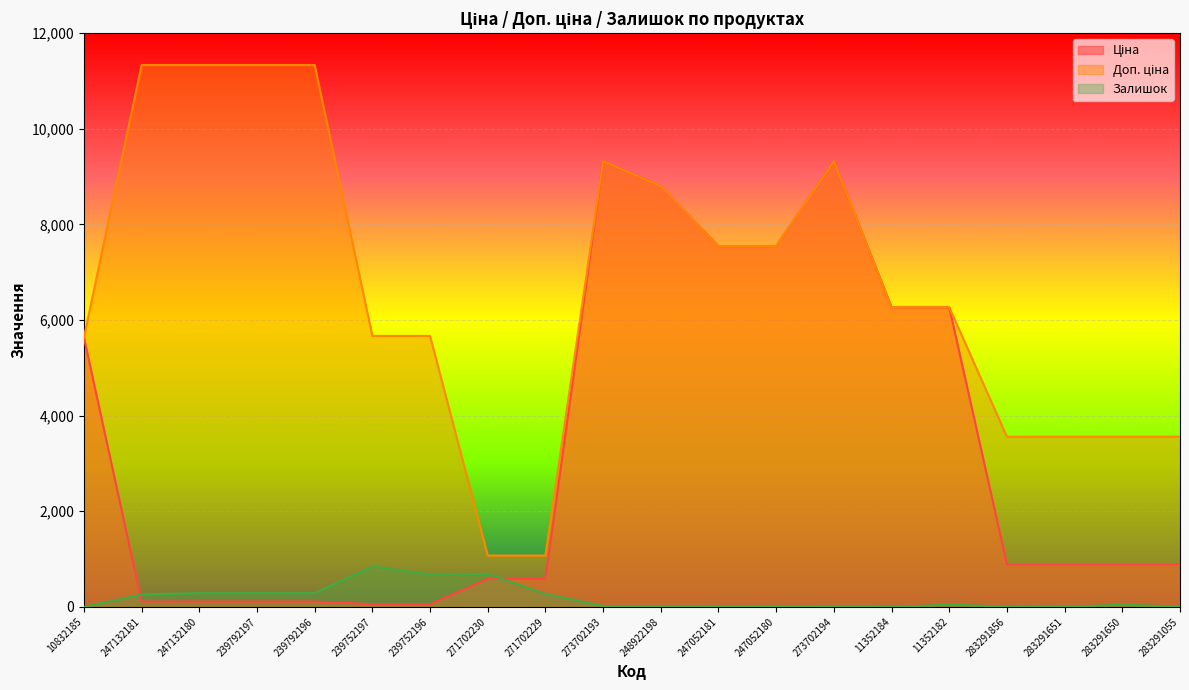

What is the highest value of the Залишок series?

845.0